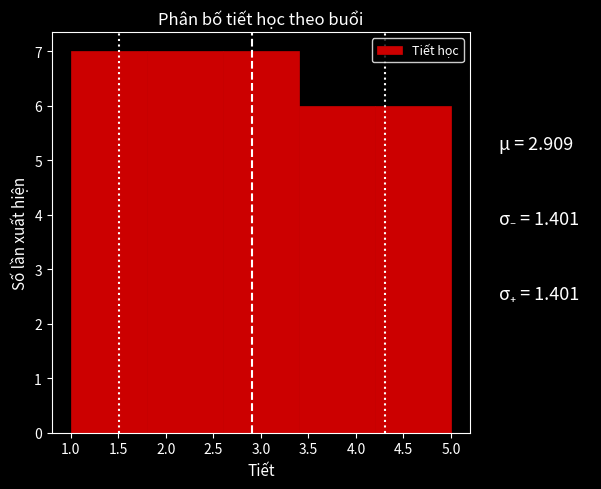

Reading left to right, list every bar in this chart as the range it spans on the x-axis followed by its height. The values are not printed on the chart, so give them approximately, as read against the axis.

1.0 to 1.8: 7
1.8 to 2.6: 7
2.6 to 3.4: 7
3.4 to 4.2: 6
4.2 to 5.0: 6